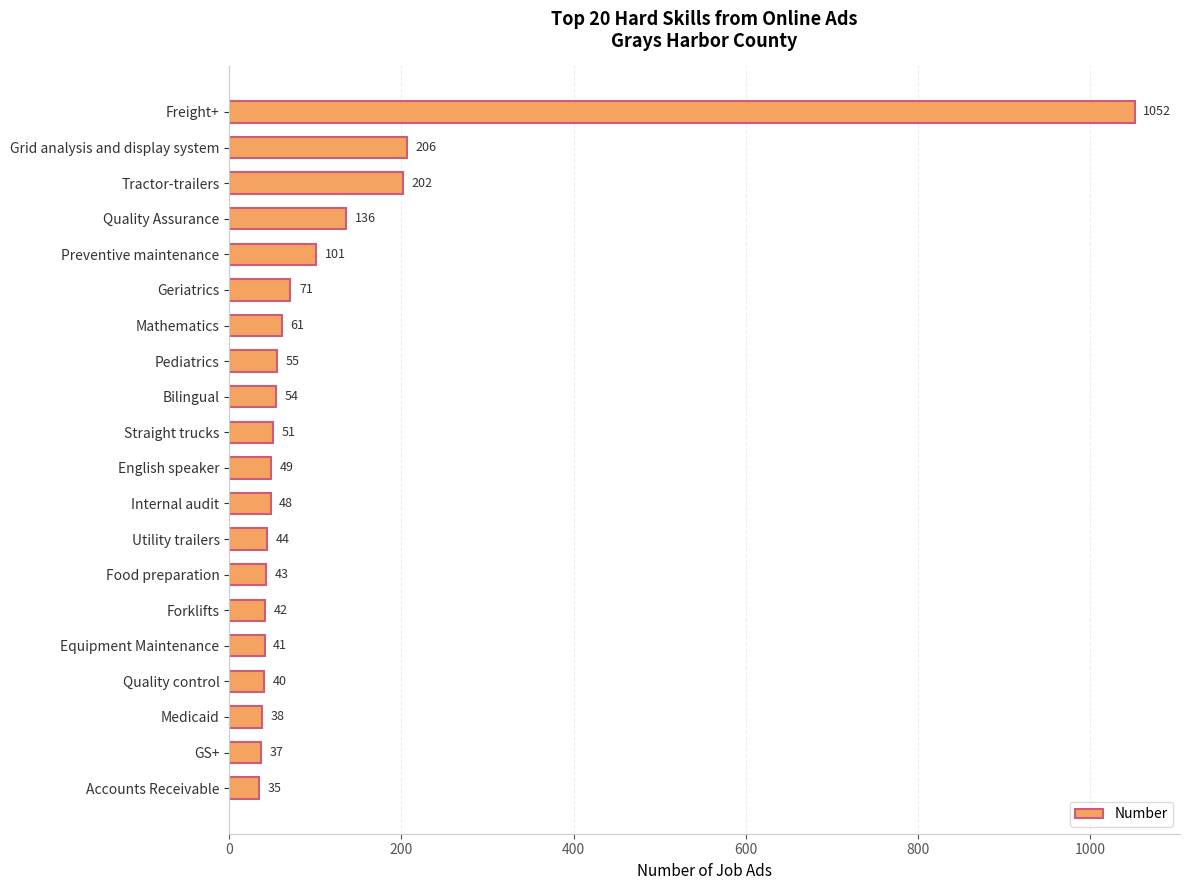

Reading bottom to top, extract all data points from this chart.

Accounts Receivable=35	GS+=37	Medicaid=38	Quality control=40	Equipment Maintenance=41	Forklifts=42	Food preparation=43	Utility trailers=44	Internal audit=48	English speaker=49	Straight trucks=51	Bilingual=54	Pediatrics=55	Mathematics=61	Geriatrics=71	Preventive maintenance=101	Quality Assurance=136	Tractor-trailers=202	Grid analysis and display system=206	Freight+=1052